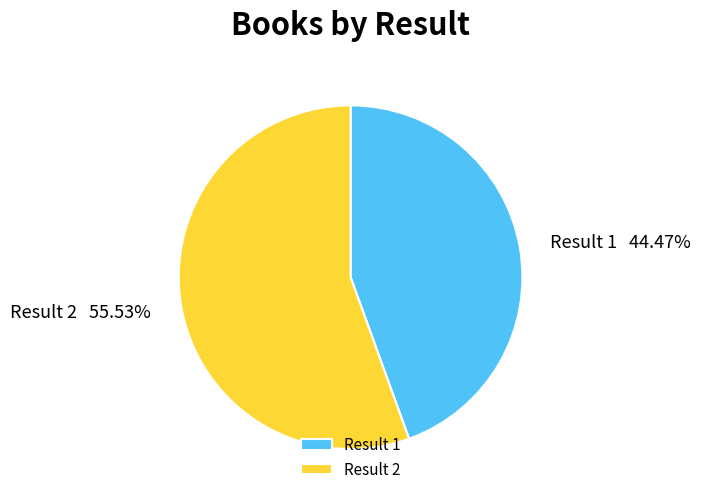

Is there any slice that represents more than half of the pie?

Yes